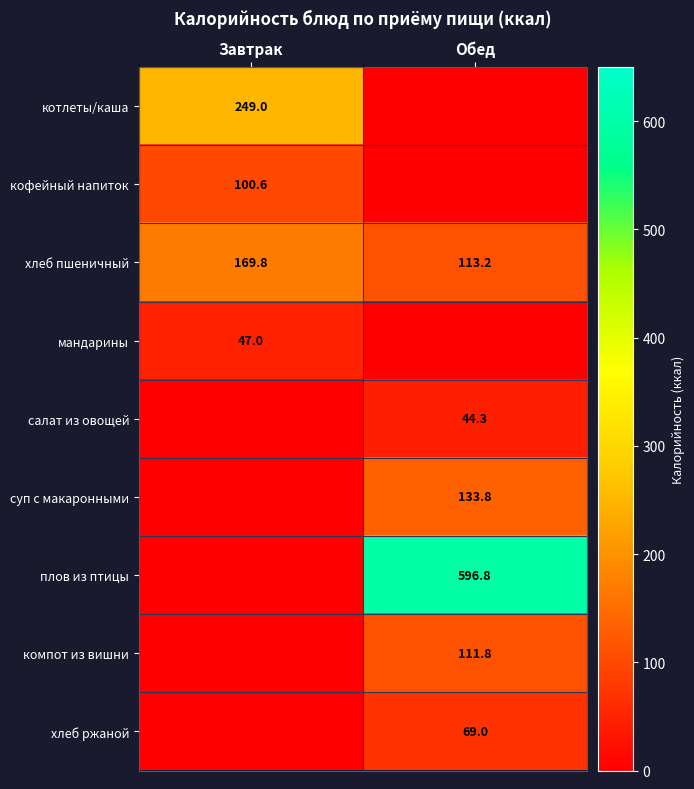

The value of компот из вишни at Обед is 26.3. True or false?

False